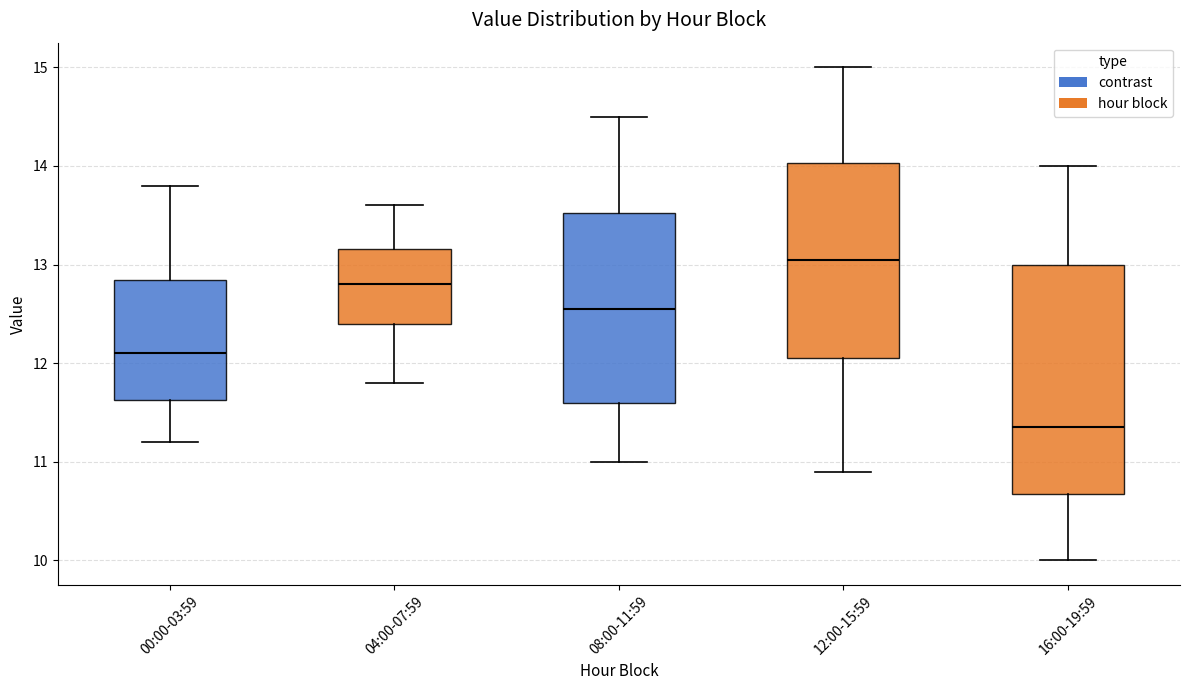

Reading left to right, read every box against the y-axis: the position of its median line, the range the box covers, and the ends of its whiskers. The values are not printed on the chart, so give them approximately, as read against the axis.

00:00-03:59: median 12.1, box 11.6 to 12.8, whiskers 11.2 to 13.8
04:00-07:59: median 12.8, box 12.4 to 13.2, whiskers 11.8 to 13.6
08:00-11:59: median 12.6, box 11.6 to 13.5, whiskers 11.0 to 14.5
12:00-15:59: median 13.1, box 12.1 to 14.0, whiskers 10.9 to 15.0
16:00-19:59: median 11.4, box 10.7 to 13.0, whiskers 10.0 to 14.0